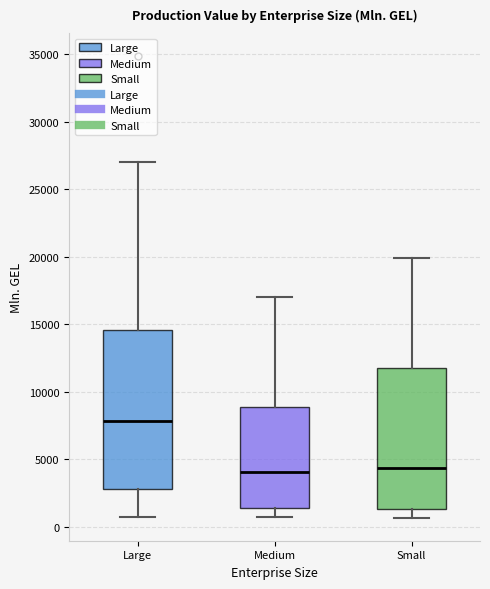

Where does the upper whisker of the box for Large end on the y-axis? The values are not printed on the chart, so give them approximately, as read against the axis.

27000